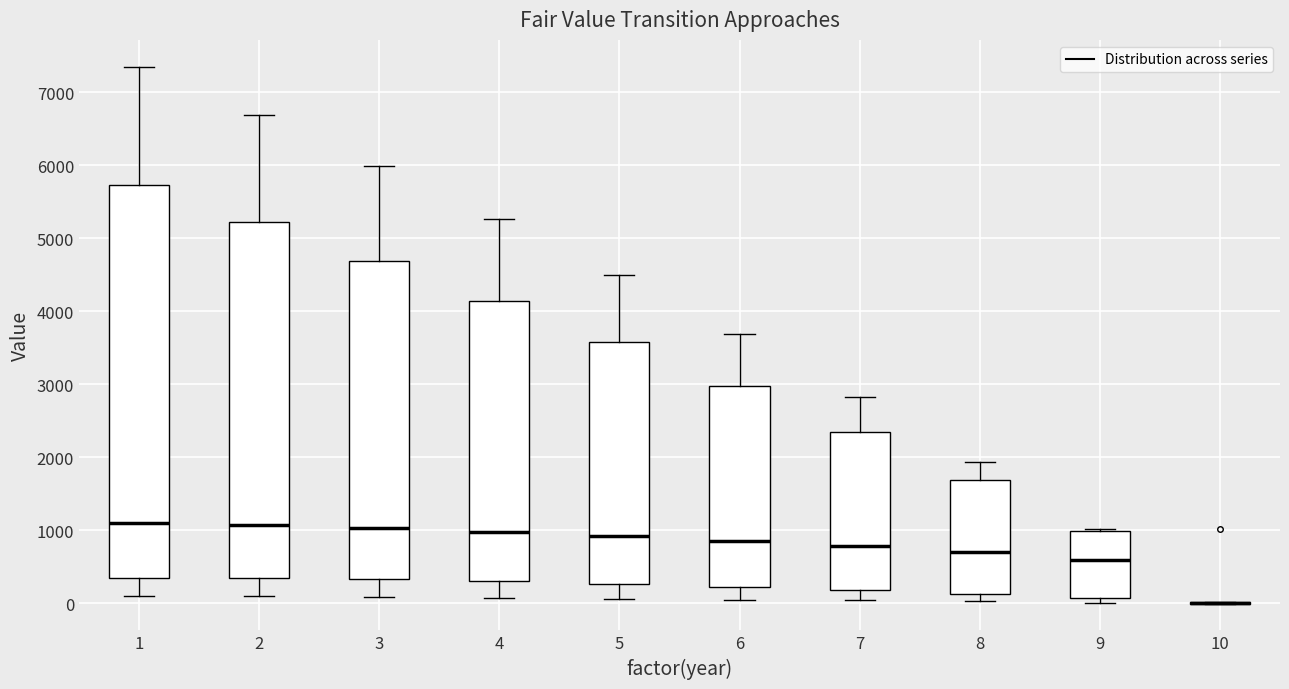

Reading left to right, transcribe this box plot: for each box, give where its median line is, the range the box spans, and where its two whiskers end, as read against the y-axis. The values are not printed on the chart, so give them approximately, as read against the axis.

1: median 1100, box 300 to 5700, whiskers 100 to 7300
2: median 1100, box 300 to 5200, whiskers 100 to 6700
3: median 1000, box 300 to 4700, whiskers 100 to 6000
4: median 1000, box 300 to 4100, whiskers 100 to 5300
5: median 900, box 300 to 3600, whiskers 100 to 4500
6: median 900, box 200 to 3000, whiskers 100 to 3700
7: median 800, box 200 to 2300, whiskers 0 to 2800
8: median 700, box 100 to 1700, whiskers 0 to 1900
9: median 600, box 100 to 1000, whiskers 0 to 1000 (just above the box's upper edge)
10: box collapsed to a line at 0, whiskers 0 to 0